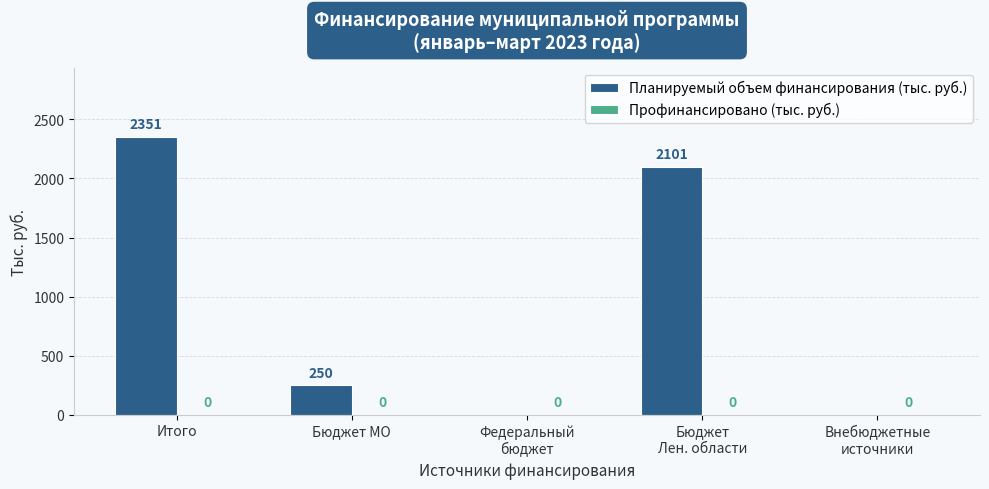

At which category does the chart reach its peak across all series?

Итого